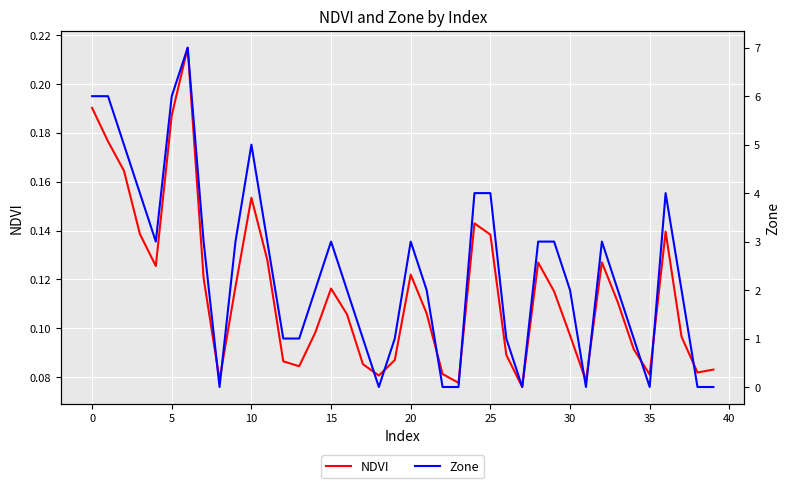

Reading left to right, transcribe all the data shown in this chart.

NDVI: 0.2	0.2	0.2	0.1	0.1	0.2	0.2	0.1	0.1	0.1	0.2	0.1	0.1	0.1	0.1	0.1	0.1	0.1	0.1	0.1	0.1	0.1	0.1	0.1	0.1	0.1	0.1	0.1	0.1	0.1	0.1	0.1	0.1	0.1	0.1	0.1	0.1	0.1	0.1	0.1
Zone: 6.0	6.0	5.0	4.0	3.0	6.0	7.0	3.0	0.0	3.0	5.0	3.0	1.0	1.0	2.0	3.0	2.0	1.0	0.0	1.0	3.0	2.0	0.0	0.0	4.0	4.0	1.0	0.0	3.0	3.0	2.0	0.0	3.0	2.0	1.0	0.0	4.0	2.0	0.0	0.0